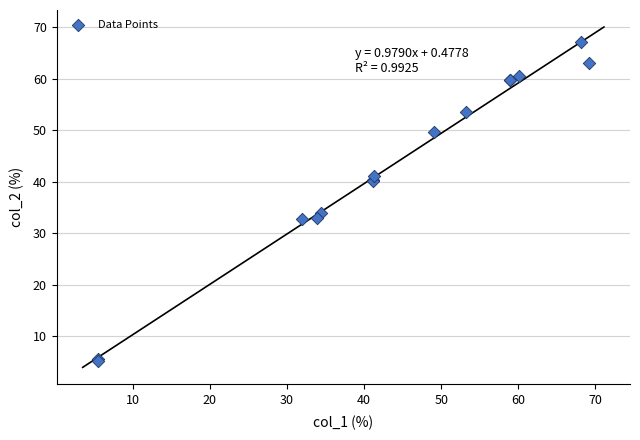

What Y value in the scatter plot is closest to 36?

33.9